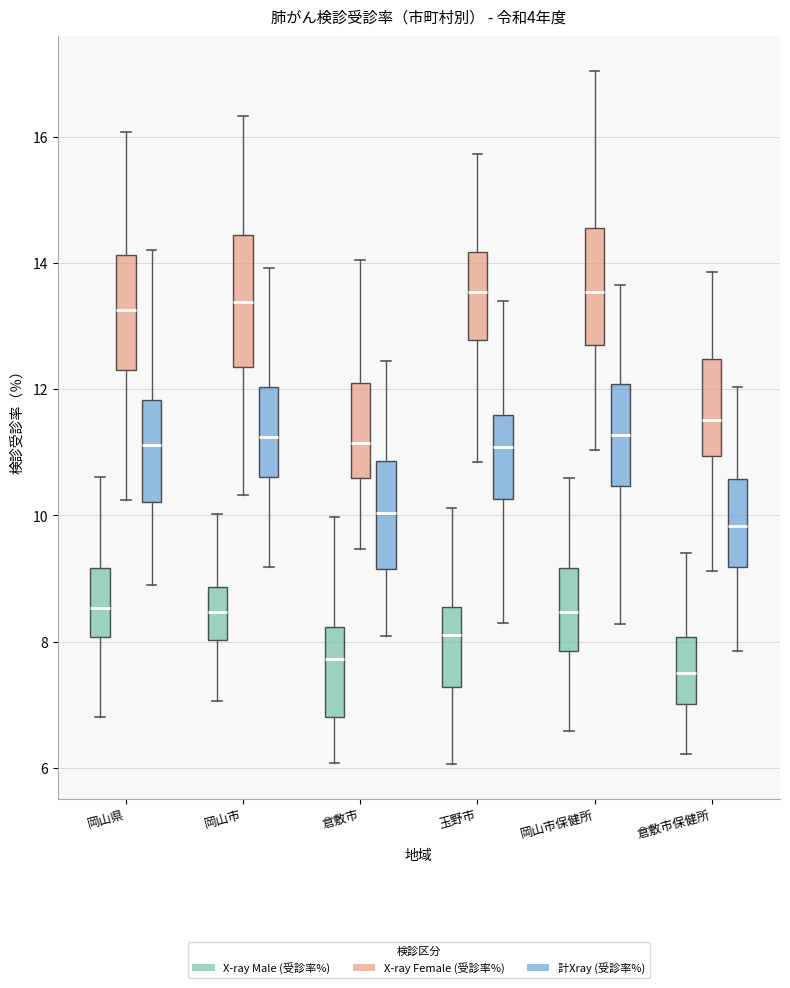

Reading left to right, transcribe this box plot: for each box, give where its median line is, the range the box spans, and where its two whiskers end, as read against the y-axis. The values are not printed on the chart, so give them approximately, as read against the axis.

岡山県 (X-ray Male (受診率%)): median 8.6, box 8.0 to 9.2, whiskers 6.8 to 10.6
岡山県 (X-ray Female (受診率%)): median 13.2, box 12.4 to 14.2, whiskers 10.2 to 16.0
岡山県 (計Xray (受診率%)): median 11.2, box 10.2 to 11.8, whiskers 9.0 to 14.2
岡山市 (X-ray Male (受診率%)): median 8.4, box 8.0 to 8.8, whiskers 7.0 to 10.0
岡山市 (X-ray Female (受診率%)): median 13.4, box 12.4 to 14.4, whiskers 10.4 to 16.4
岡山市 (計Xray (受診率%)): median 11.2, box 10.6 to 12.0, whiskers 9.2 to 14.0
倉敷市 (X-ray Male (受診率%)): median 7.8, box 6.8 to 8.2, whiskers 6.0 to 10.0
倉敷市 (X-ray Female (受診率%)): median 11.2, box 10.6 to 12.0, whiskers 9.4 to 14.0
倉敷市 (計Xray (受診率%)): median 10.0, box 9.2 to 10.8, whiskers 8.0 to 12.4
玉野市 (X-ray Male (受診率%)): median 8.2, box 7.2 to 8.6, whiskers 6.0 to 10.2
玉野市 (X-ray Female (受診率%)): median 13.6, box 12.8 to 14.2, whiskers 10.8 to 15.8
玉野市 (計Xray (受診率%)): median 11.0, box 10.2 to 11.6, whiskers 8.2 to 13.4
岡山市保健所 (X-ray Male (受診率%)): median 8.4, box 7.8 to 9.2, whiskers 6.6 to 10.6
岡山市保健所 (X-ray Female (受診率%)): median 13.6, box 12.6 to 14.6, whiskers 11.0 to 17.0
岡山市保健所 (計Xray (受診率%)): median 11.2, box 10.4 to 12.0, whiskers 8.2 to 13.6
倉敷市保健所 (X-ray Male (受診率%)): median 7.6, box 7.0 to 8.0, whiskers 6.2 to 9.4
倉敷市保健所 (X-ray Female (受診率%)): median 11.6, box 11.0 to 12.4, whiskers 9.2 to 13.8
倉敷市保健所 (計Xray (受診率%)): median 9.8, box 9.2 to 10.6, whiskers 7.8 to 12.0